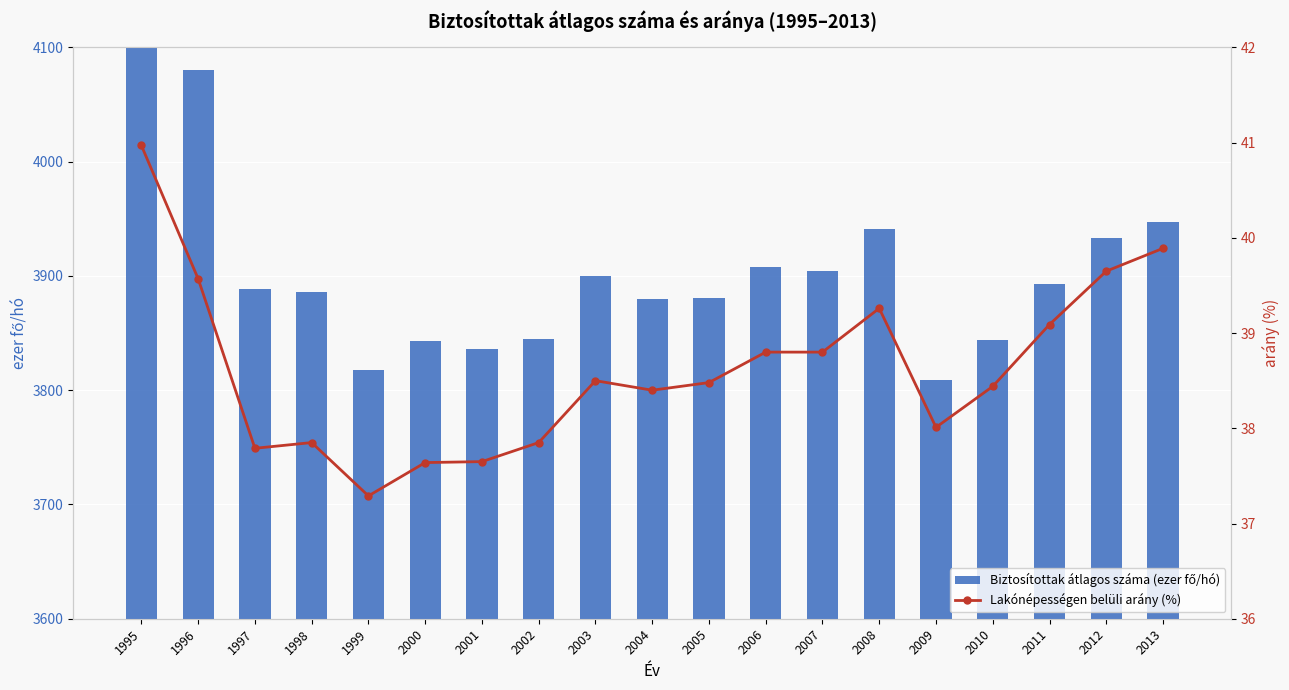

Which category has the lowest value across all series?

1999